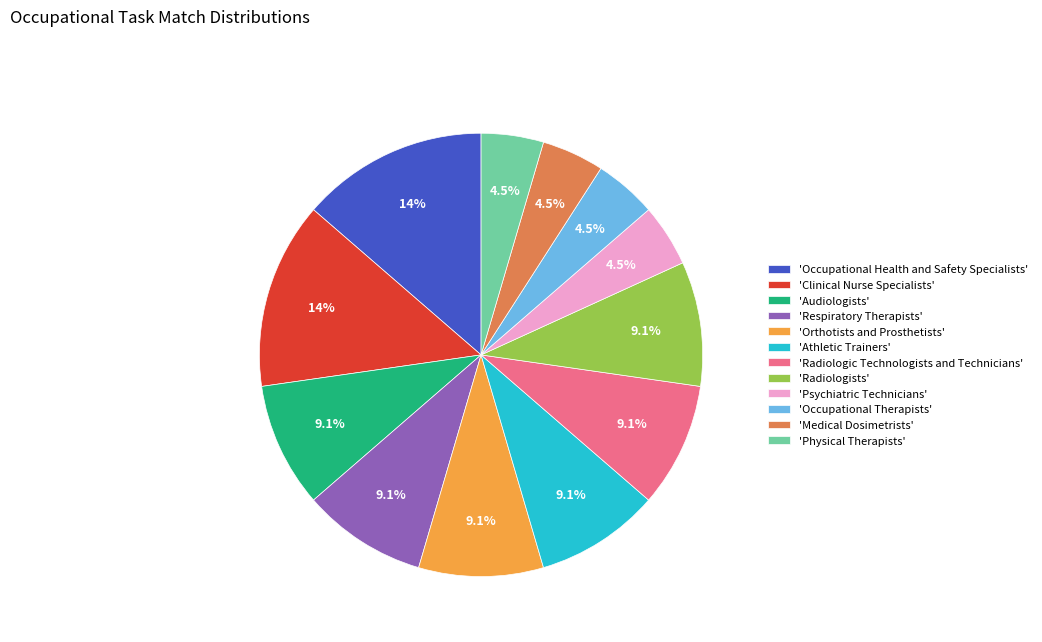

Is there a majority slice in this chart?

No